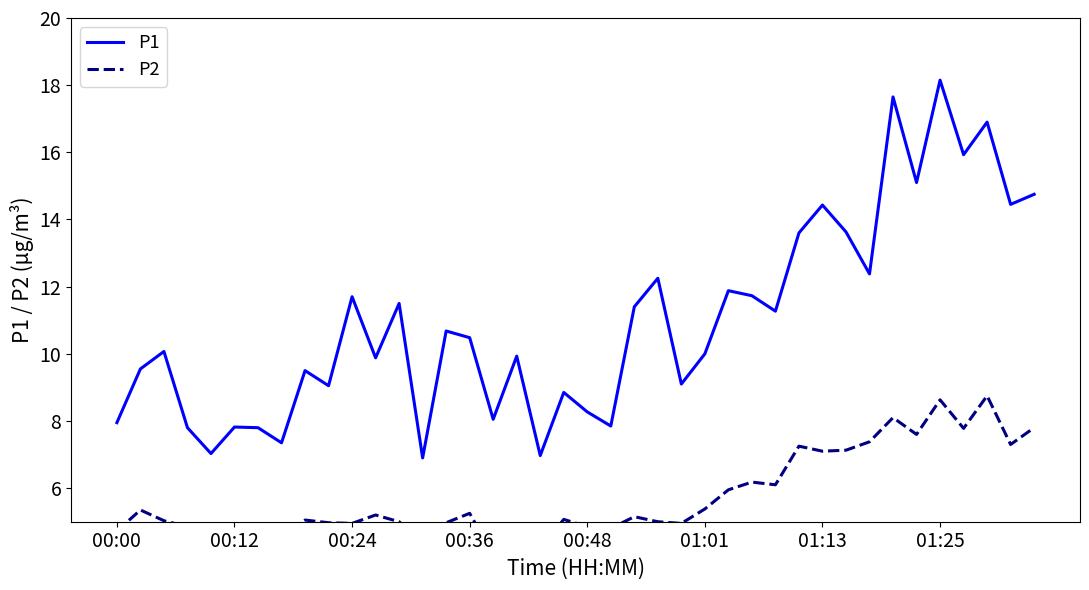

True or false: P1 has a value of 16.0 at 01:01.

False